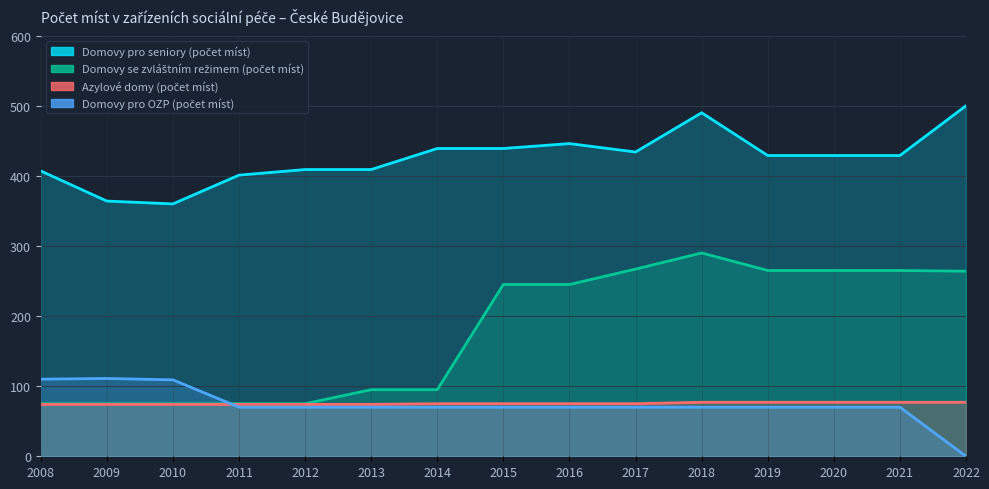

Reading right to left, extract all data points from this chart.

Domovy pro seniory (počet míst): 500	429	429	429	490	434	446	439	439	409	409	401	360	364	407
Domovy se zvláštním režimem (počet míst): 264	265	265	265	290	267	245	245	95	95	75	75	75	75	75
Azylové domy (počet míst): 77	77	77	77	77	75	75	75	75	74	74	74	74	74	74
Domovy pro OZP (počet míst): 0	70	70	70	70	70	70	70	70	70	70	70	109	111	110